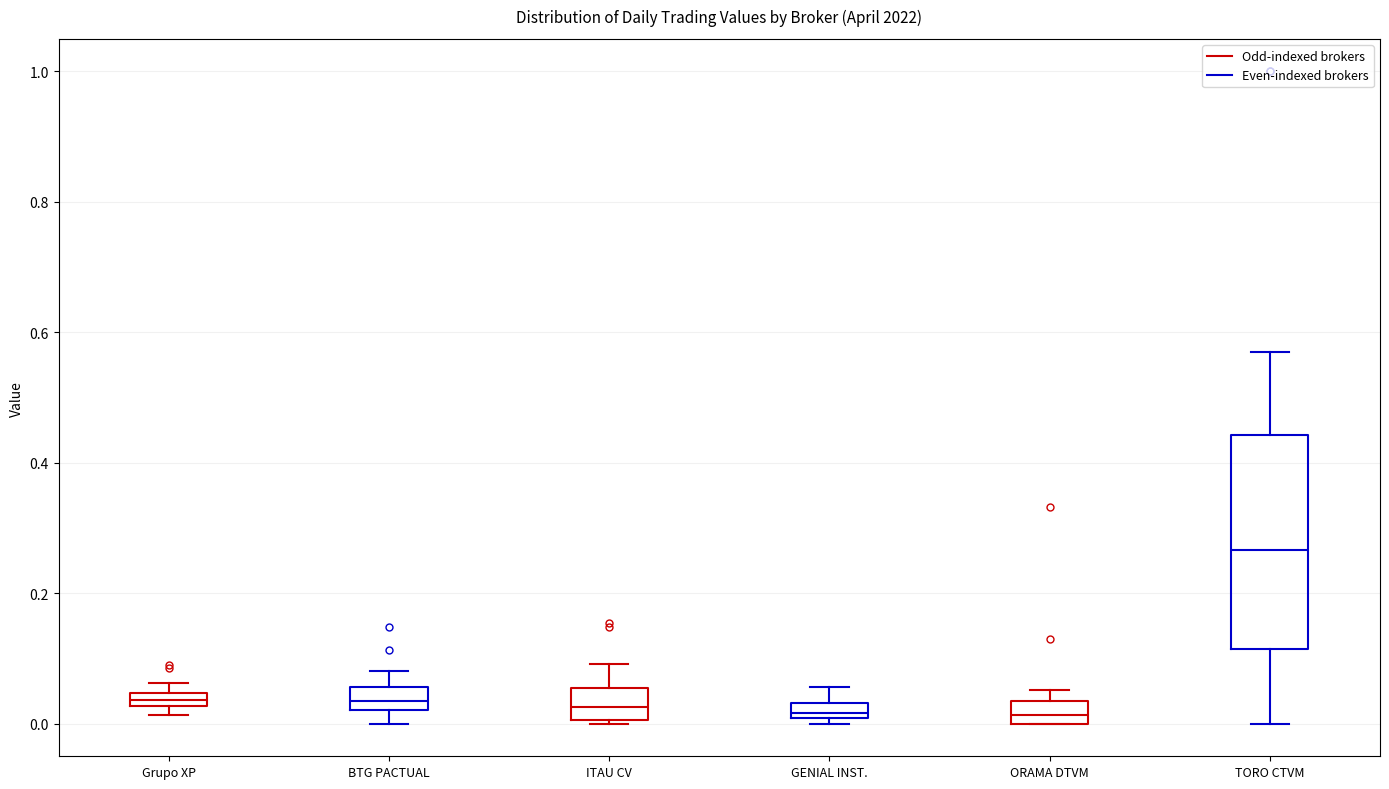

Which box is the tallest, from its lower edge to its upper edge?

TORO CTVM